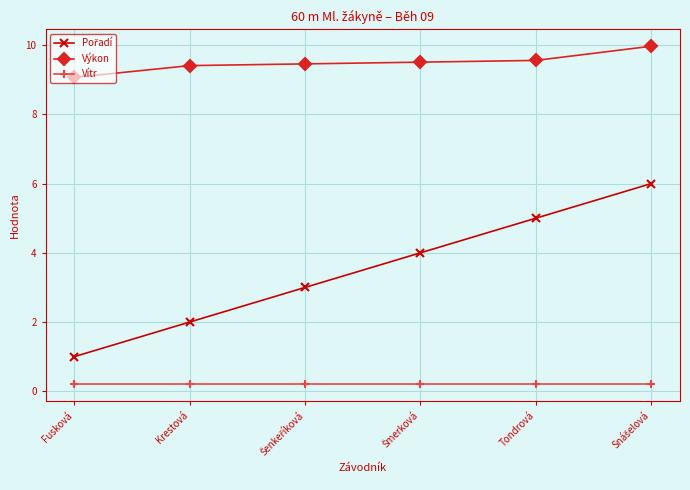

What is the average value of the Výkon series?

9.5